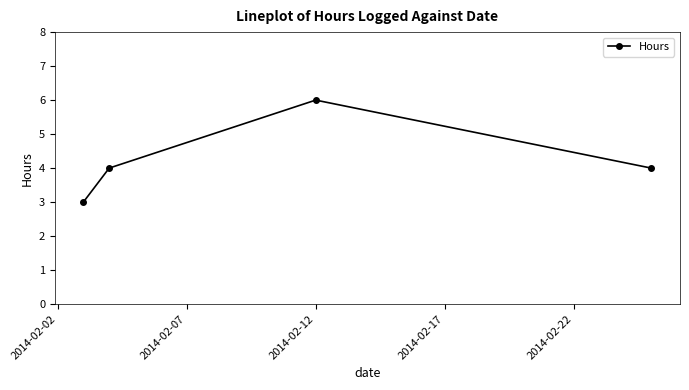

What is the value of the 2nd point from the left?

4